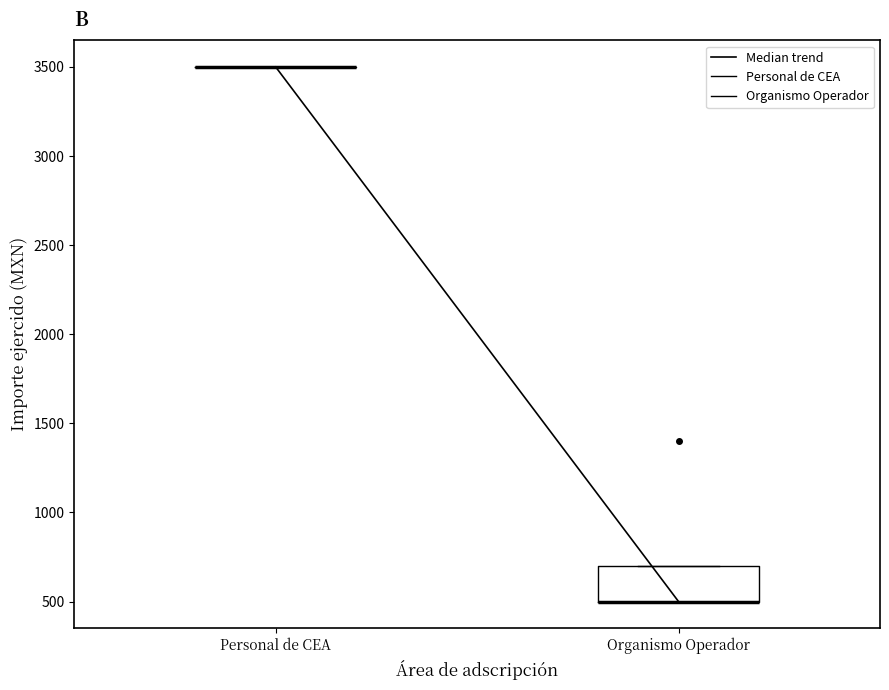

Comparing the boxes themselves (not the whiskers), which one is the tallest?

Organismo Operador